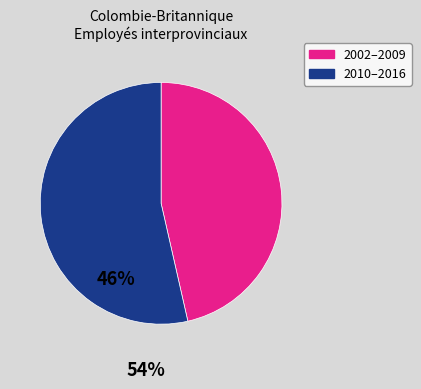

Is there any slice that represents more than half of the pie?

Yes